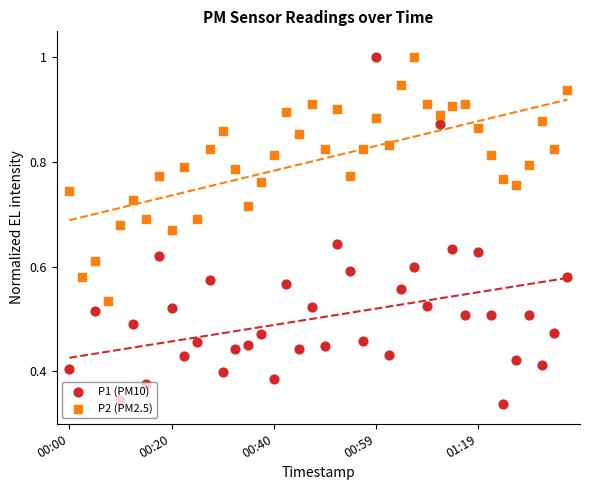

What are all the series names shown in the legend?

P1 (PM10), P2 (PM2.5)